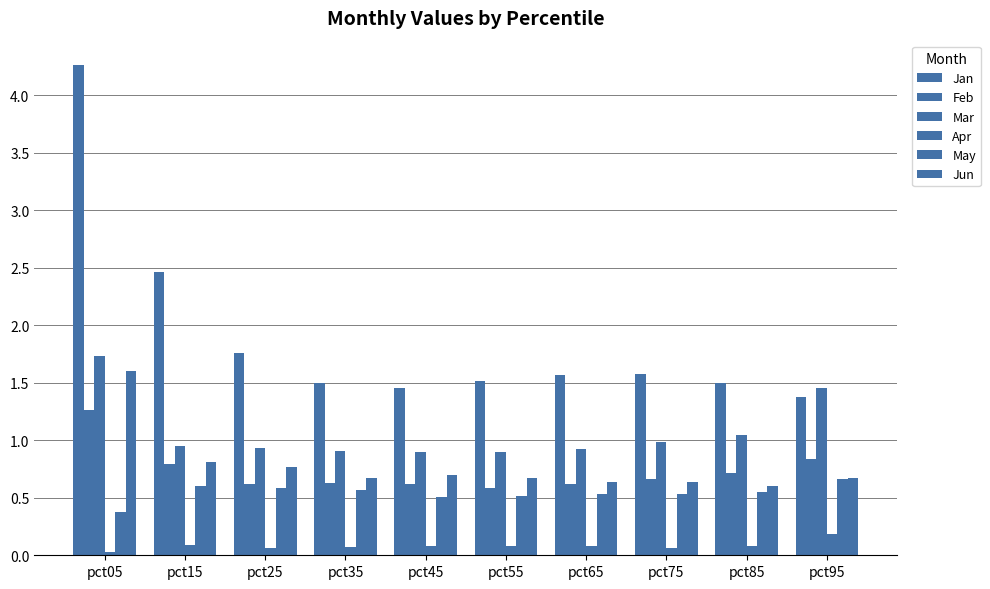

What is the total value across all series at pct35?

4.3